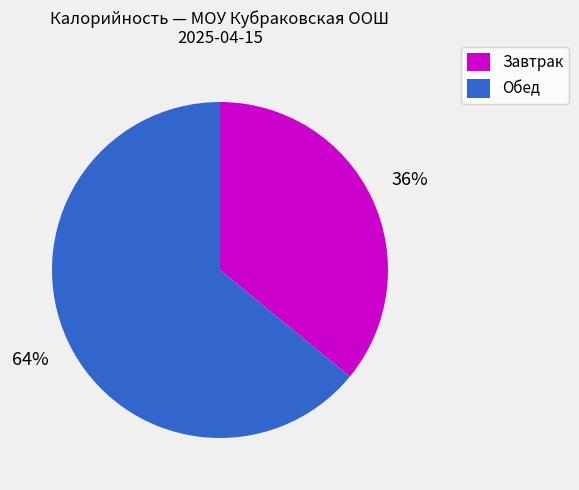

To the nearest percent, what portion does Обед represent?

64%